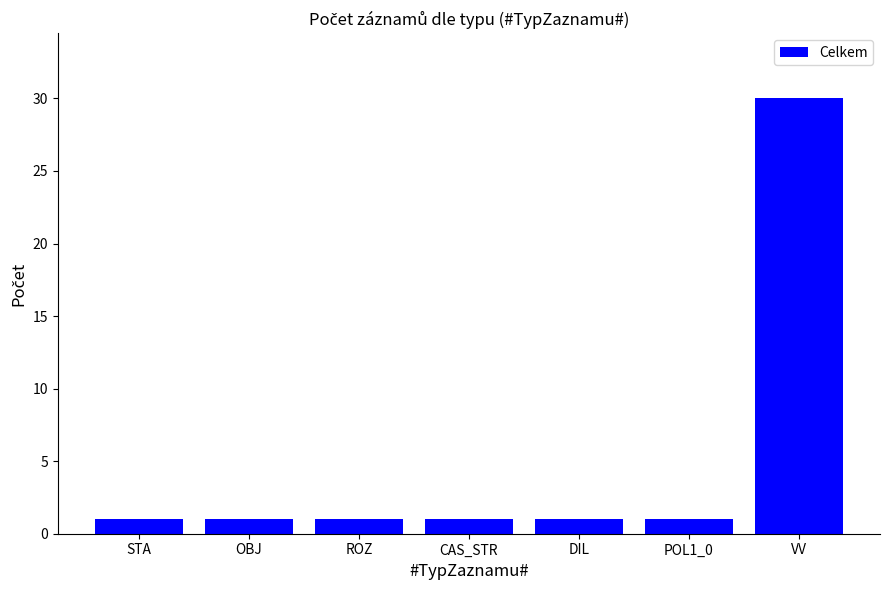

What is the label of the 4th bar from the left?

CAS_STR